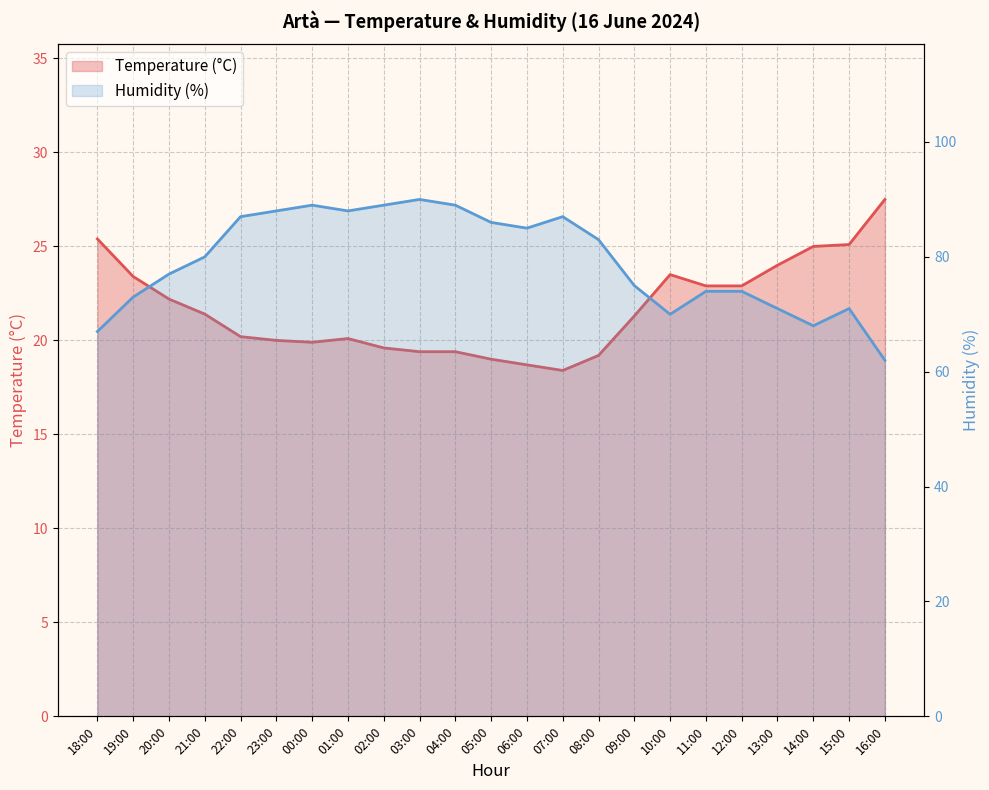

Is it true that Temperature (°C) equals 7.2 at 00:00?

False